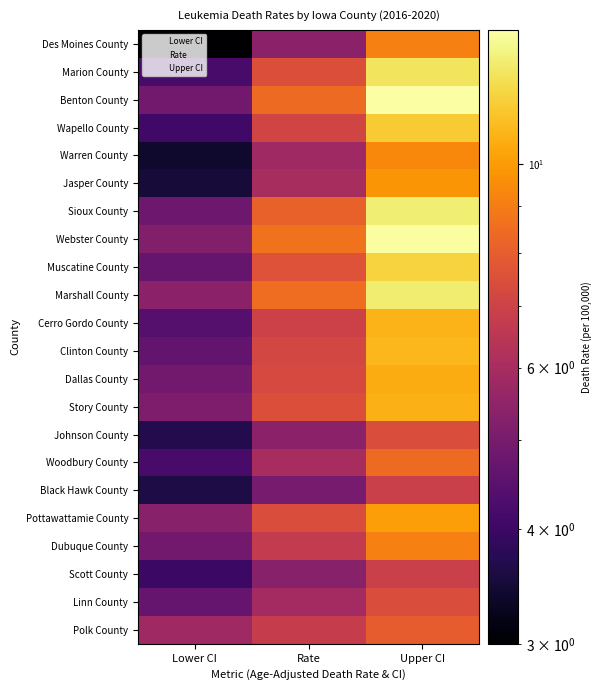

Between Upper CI and Lower CI, which is larger?

Upper CI